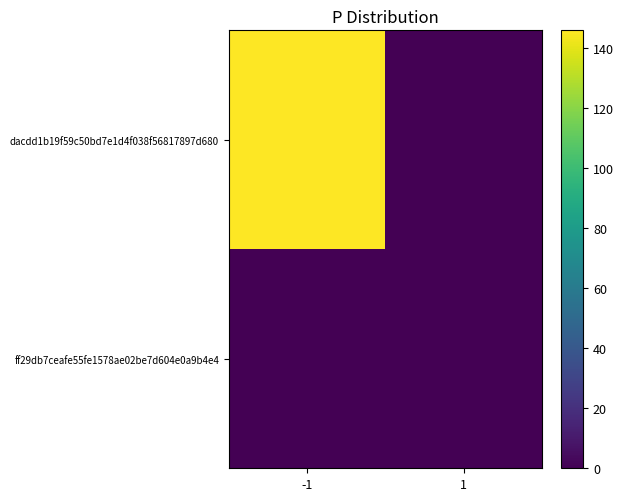

Reading left to right, extract all data points from this chart.

dacdd1b19f59c50bd7e1d4f038f56817897d680: -1=146	1=0
ff29db7ceafe55fe1578ae02be7d604e0a9b4e4: -1=0	1=0